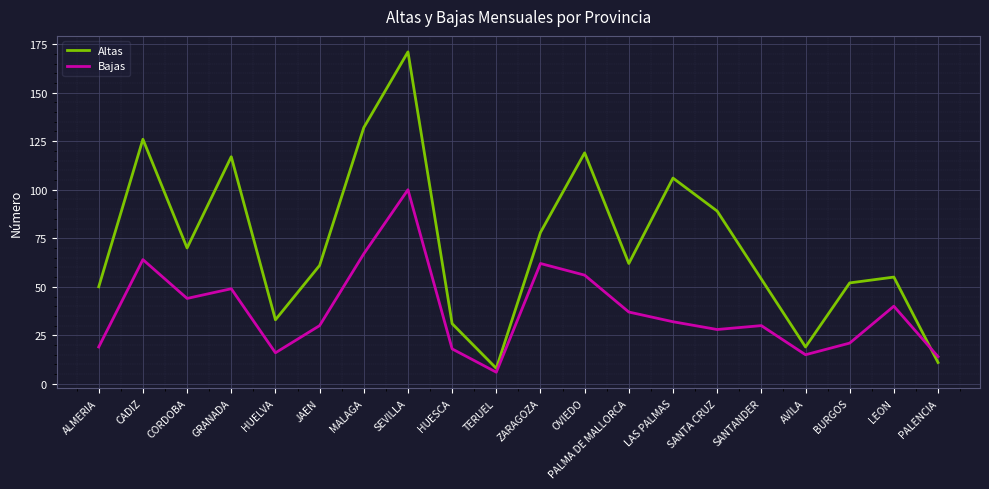

List the series in order of their peak value, lowest first.

Bajas, Altas